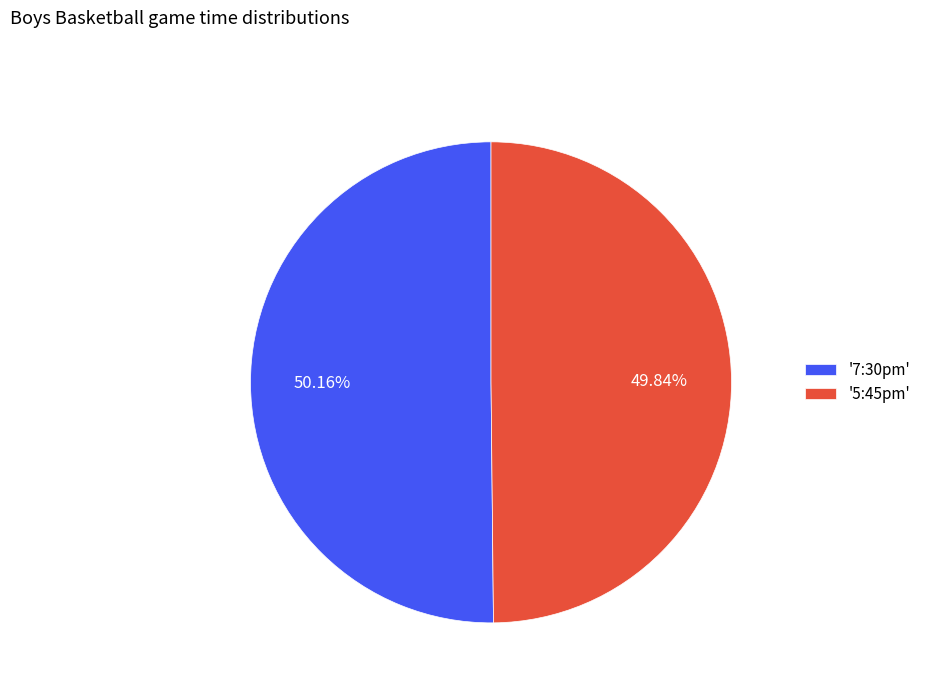

Do '7:30pm' and '5:45pm' together represent more than half of the pie?

Yes